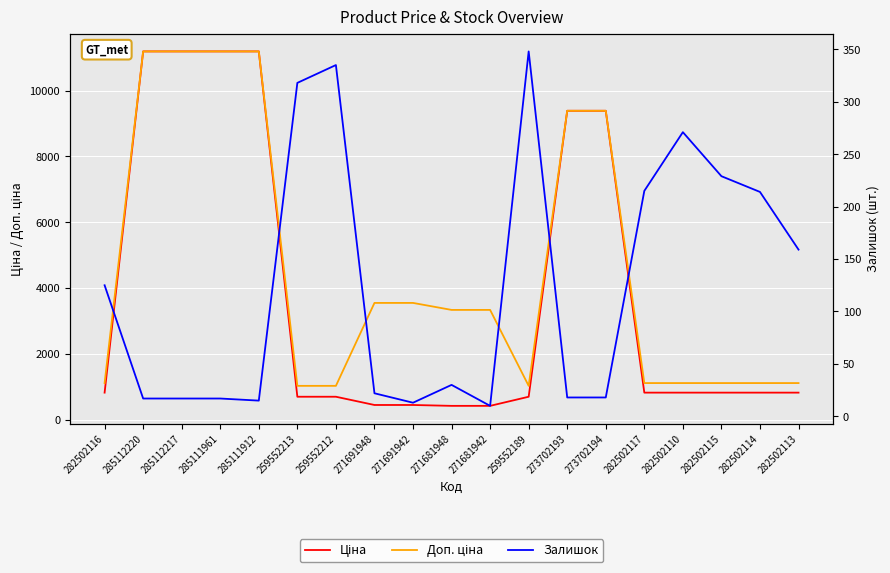

Is the value of Ціна at 282502110 greater than the value of Залишок at 271681948?

Yes